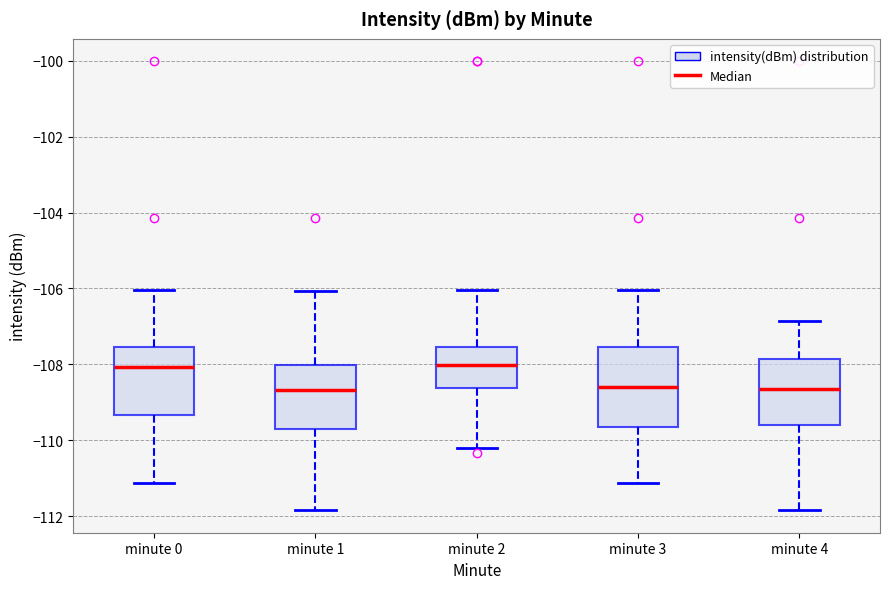

Reading left to right, transcribe this box plot: for each box, give where its median line is, the range the box spans, and where its two whiskers end, as read against the y-axis. The values are not printed on the chart, so give them approximately, as read against the axis.

minute 0: median -108.0, box -109.4 to -107.6, whiskers -111.2 to -106.0
minute 1: median -108.6, box -109.8 to -108.0, whiskers -111.8 to -106.0
minute 2: median -108.0, box -108.6 to -107.6, whiskers -110.2 to -106.0
minute 3: median -108.6, box -109.6 to -107.6, whiskers -111.2 to -106.0
minute 4: median -108.6, box -109.6 to -107.8, whiskers -111.8 to -106.8